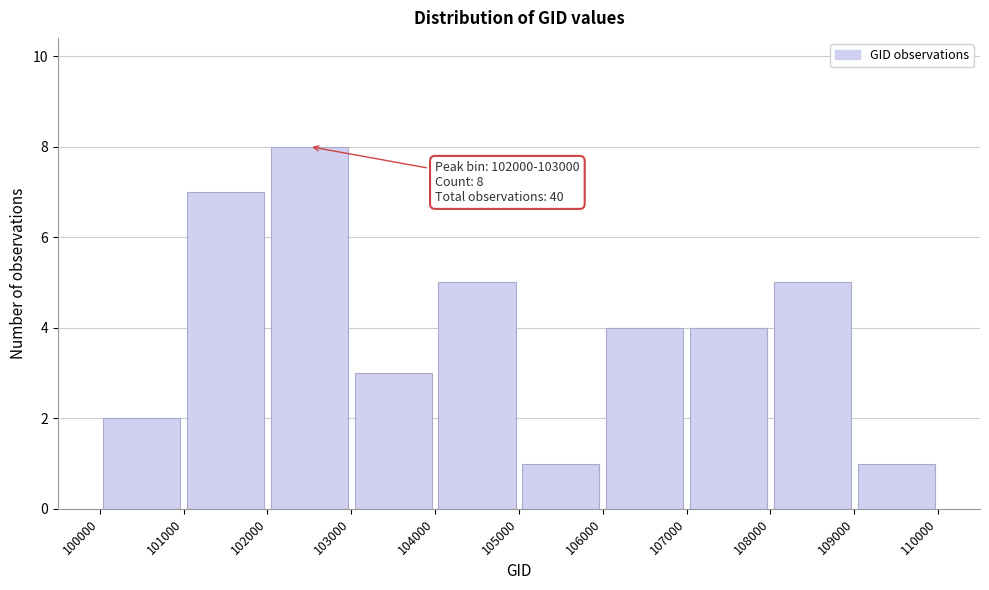

Which range on the x-axis has the tallest bar?

102000 to 103000